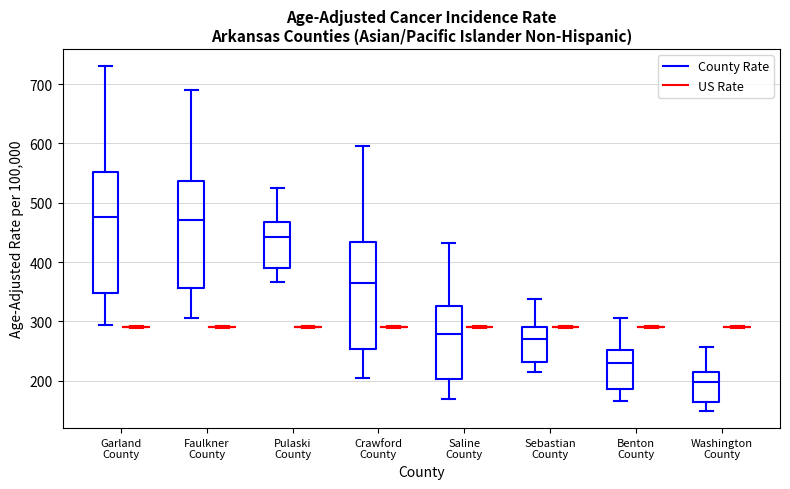

Reading left to right, transcribe this box plot: for each box, give where its median line is, the range the box spans, and where its two whiskers end, as read against the y-axis. The values are not printed on the chart, so give them approximately, as read against the axis.

Garland County (County Rate): median 480, box 350 to 550, whiskers 290 to 730
Garland County (US Rate): box collapsed to a line at 290, whiskers 290 to 290
Faulkner County (County Rate): median 470, box 360 to 540, whiskers 310 to 690
Faulkner County (US Rate): box collapsed to a line at 290, whiskers 290 to 290
Pulaski County (County Rate): median 440, box 390 to 470, whiskers 370 to 530
Pulaski County (US Rate): box collapsed to a line at 290, whiskers 290 to 290
Crawford County (County Rate): median 370, box 250 to 430, whiskers 210 to 600
Crawford County (US Rate): box collapsed to a line at 290, whiskers 290 to 290
Saline County (County Rate): median 280, box 200 to 330, whiskers 170 to 430
Saline County (US Rate): box collapsed to a line at 290, whiskers 290 to 290
Sebastian County (County Rate): median 270, box 230 to 290, whiskers 210 to 340
Sebastian County (US Rate): box collapsed to a line at 290, whiskers 290 to 290
Benton County (County Rate): median 230, box 190 to 250, whiskers 170 to 310
Benton County (US Rate): box collapsed to a line at 290, whiskers 290 to 290
Washington County (County Rate): median 200, box 160 to 220, whiskers 150 to 260
Washington County (US Rate): box collapsed to a line at 290, whiskers 290 to 290